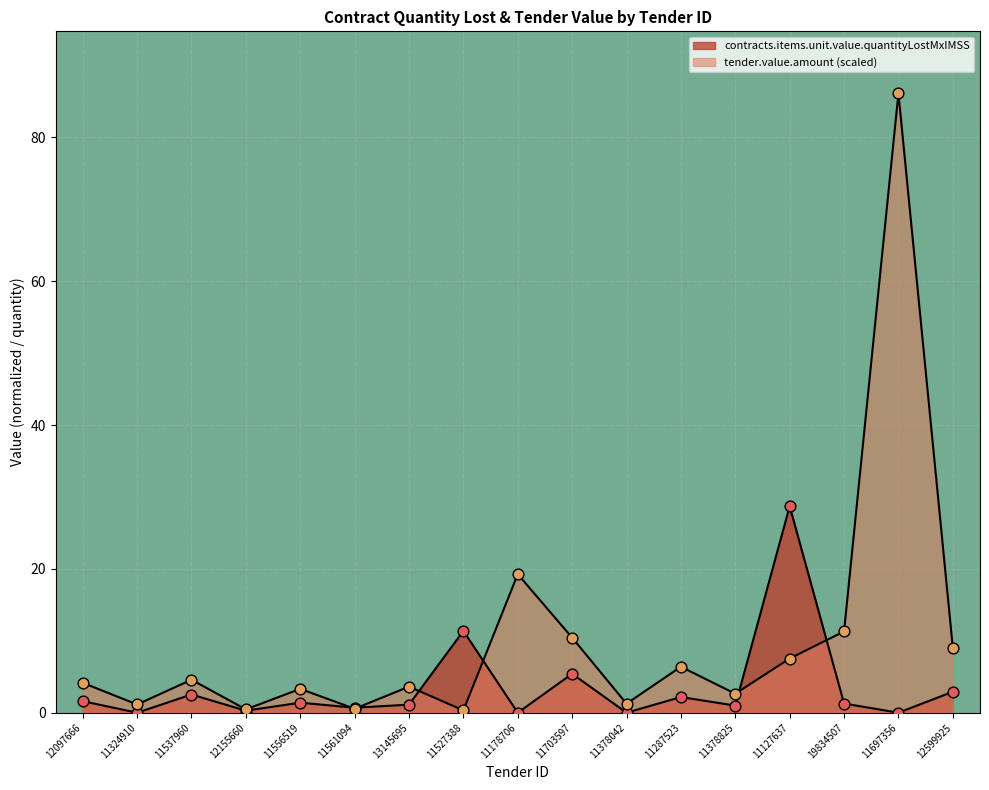

At which category is the sum across all series the highest?

11697356